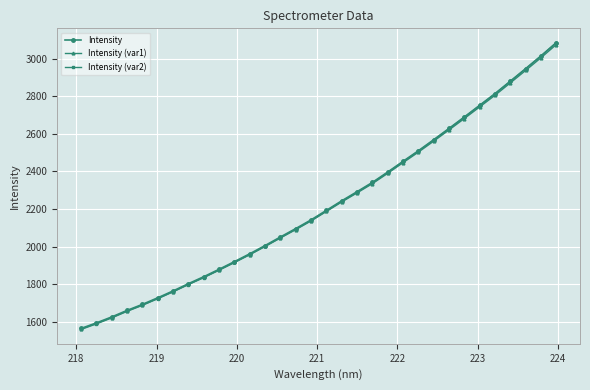

Is this an area chart (filled region under the line)?

No